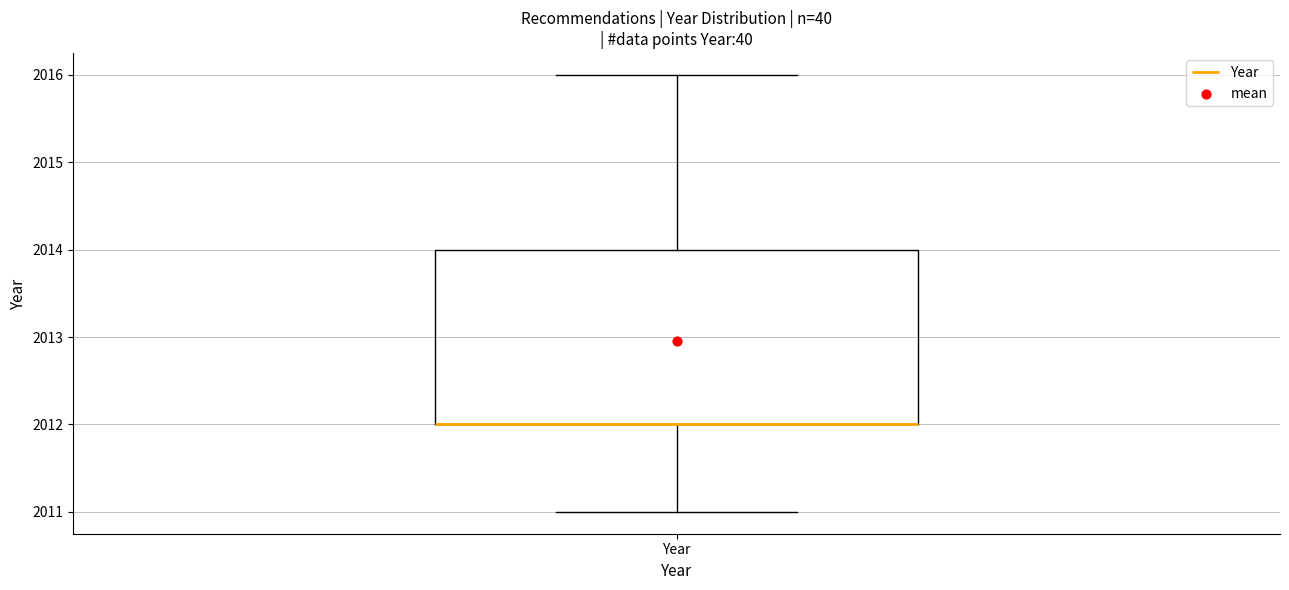

Read this box plot against the y-axis: the position of the median line, the range covered by the box, and the ends of both whiskers. The values are not printed on the chart, so give them approximately, as read against the axis.

median 2012 (drawn on the box's lower edge), box 2012 to 2014, whiskers 2011 to 2016